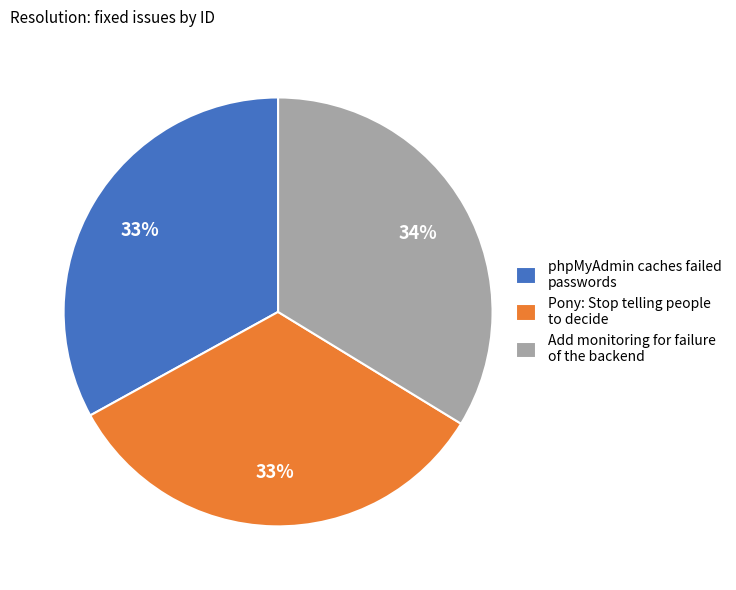

Is there a majority slice in this chart?

No